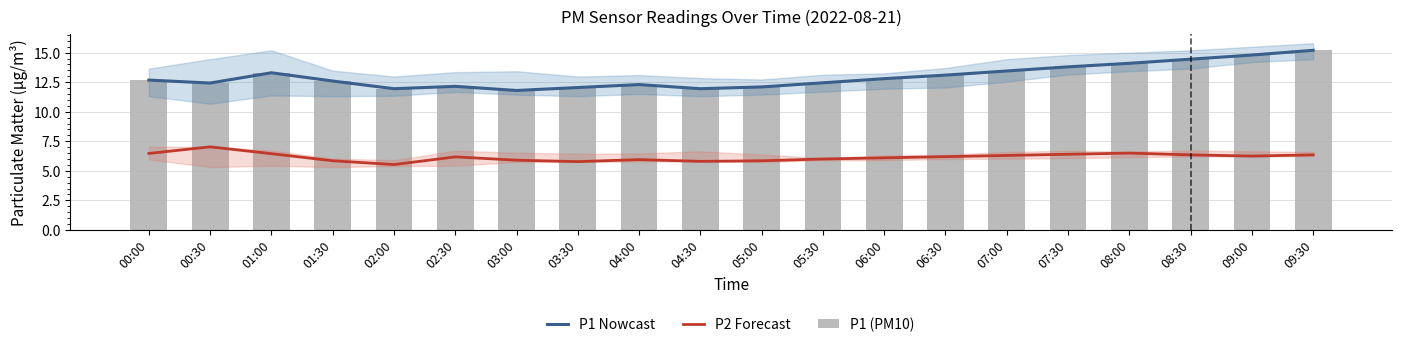

Where does the P1 Nowcast series first go above 12?

00:00